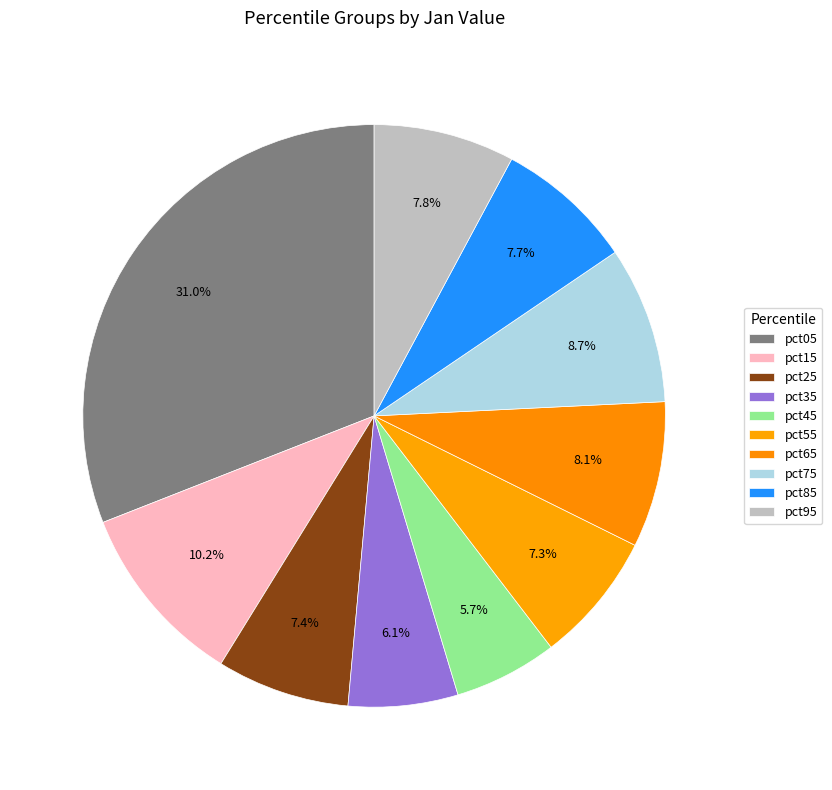

What is the smallest slice in the pie chart?

pct45